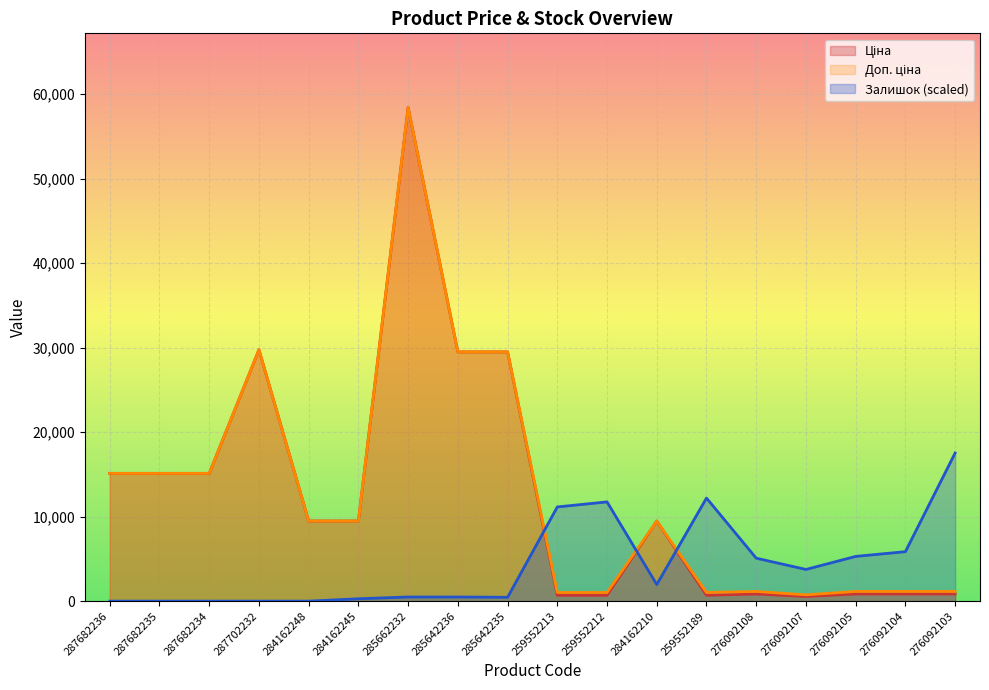

True or false: Доп. ціна has a value of 58426.5 at 285662232.

True